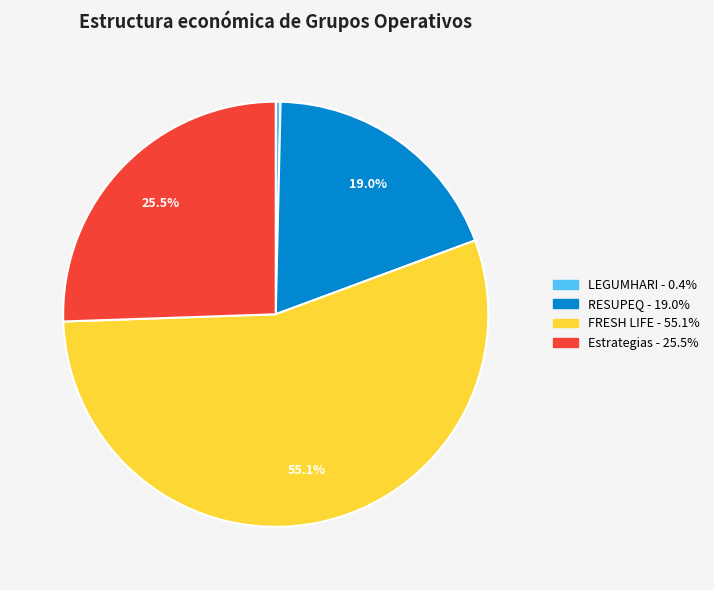

Is there a majority slice in this chart?

Yes